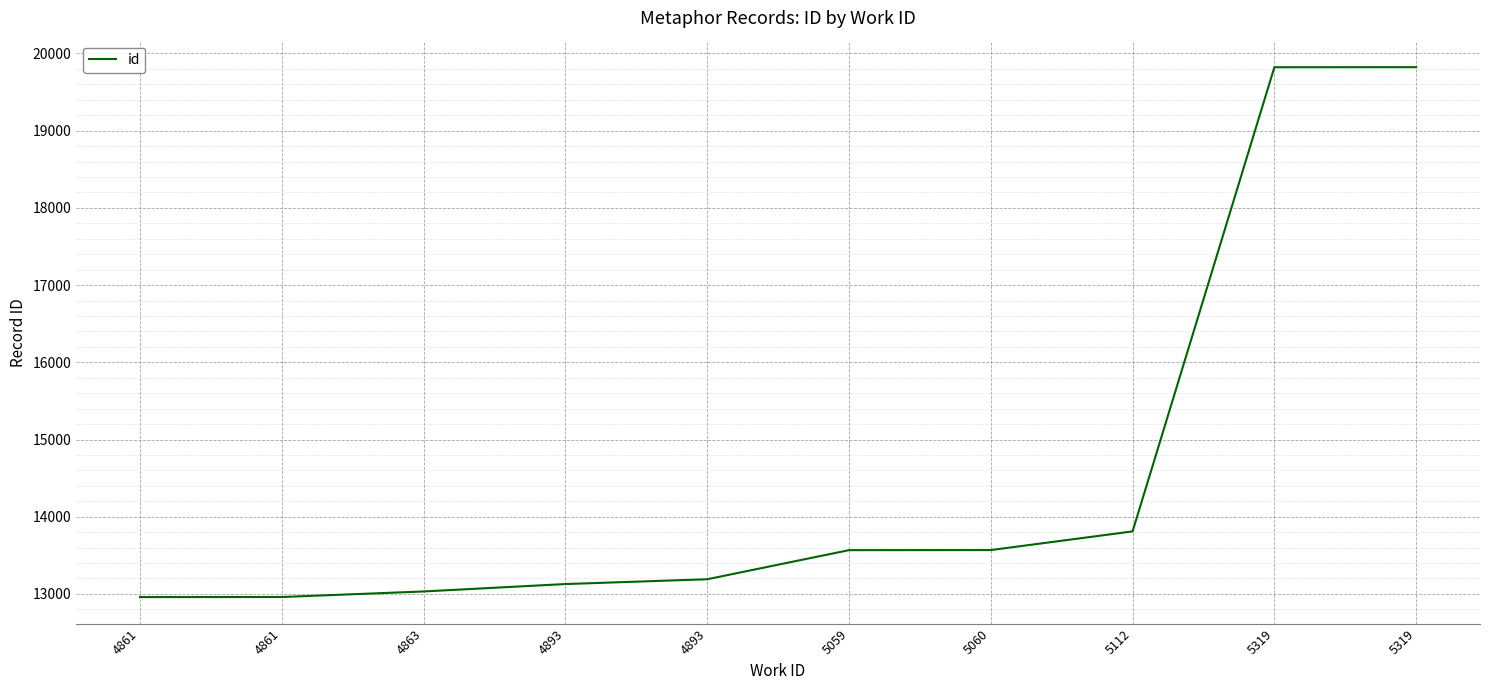

How many lines are shown in the chart?

1